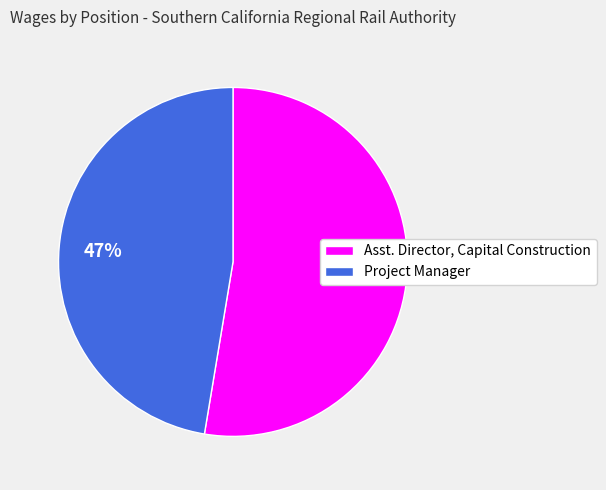

To the nearest percent, what is the average slice percentage?

50%